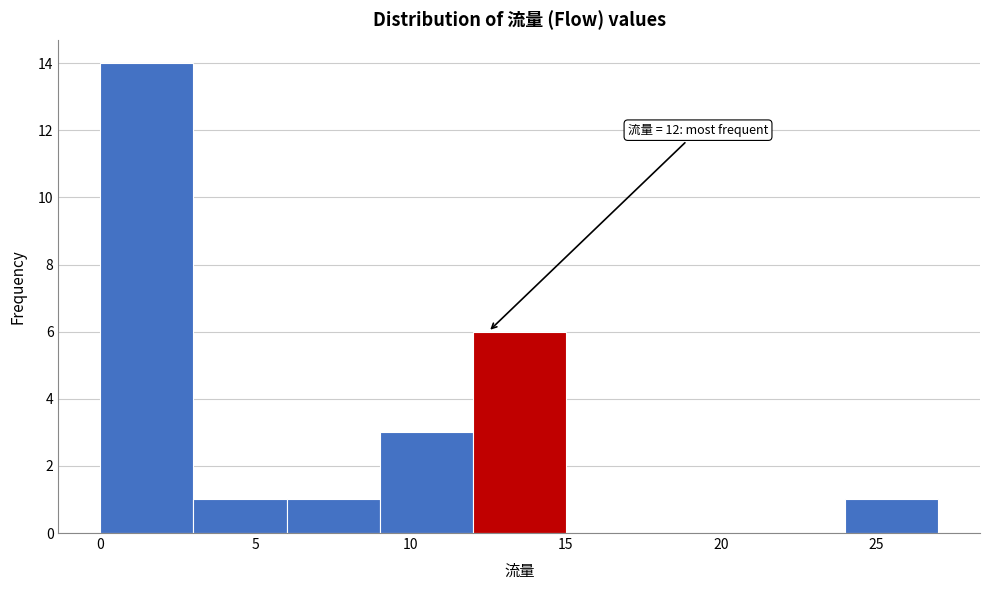

Which range on the x-axis has the tallest bar?

0 to 3